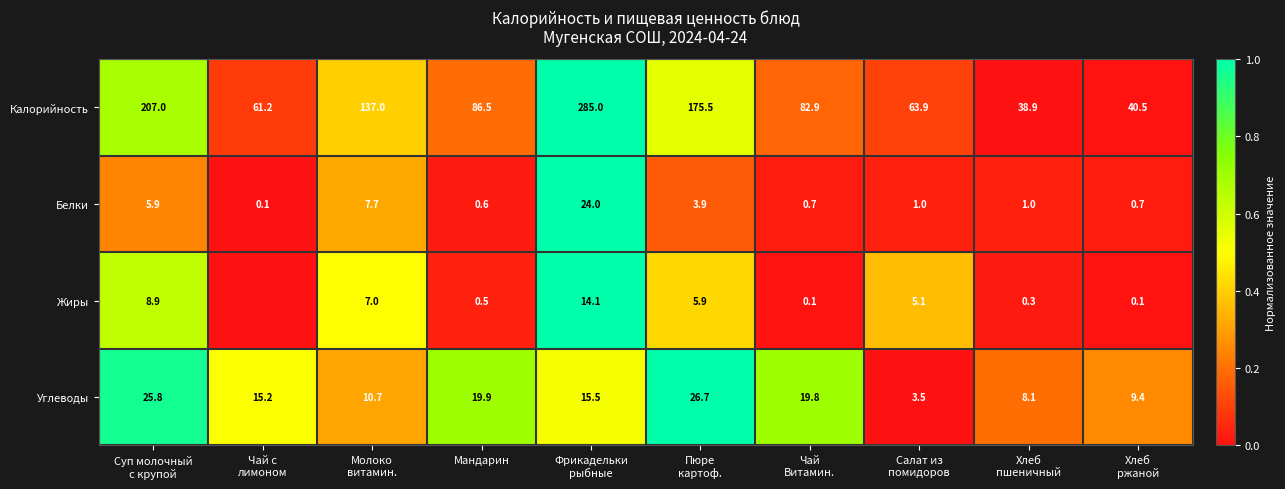

At Мандарин, list the series in order from largest to smallest.

Калорийность, Углеводы, Белки, Жиры